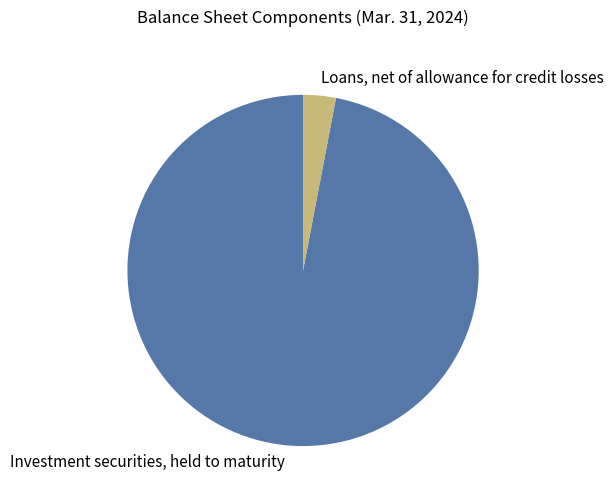

How many segments does this pie chart have?

2